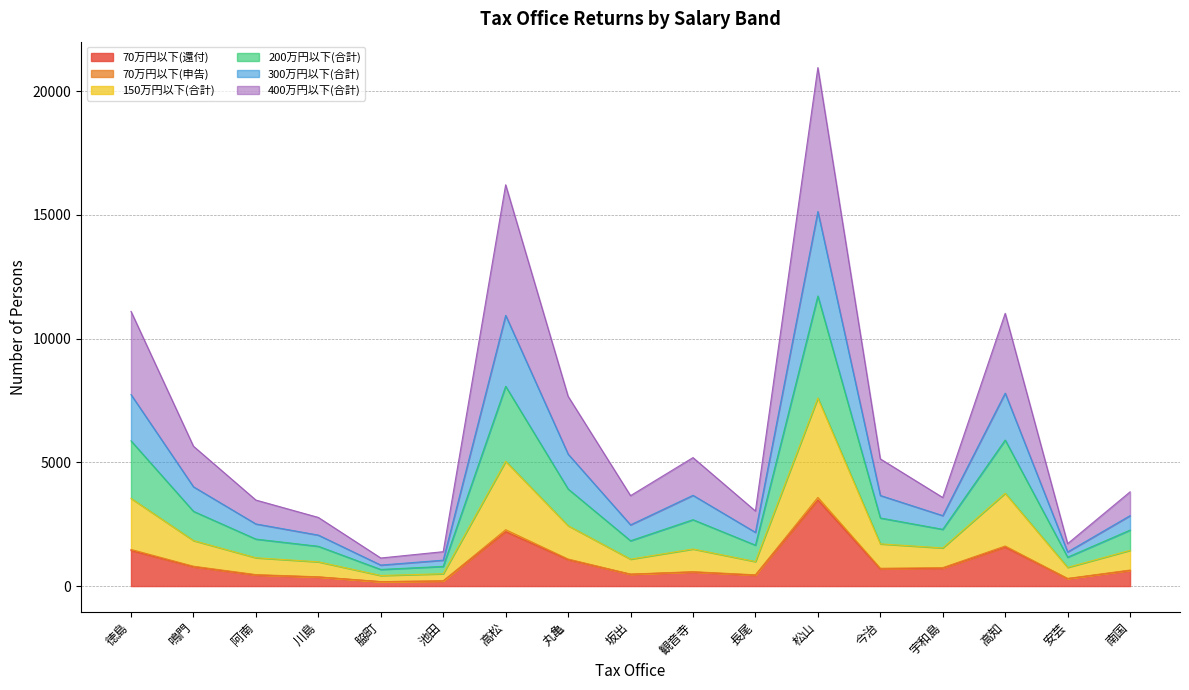

The 70万円以下(還付) series shows 1435 at 徳島. True or false?

True